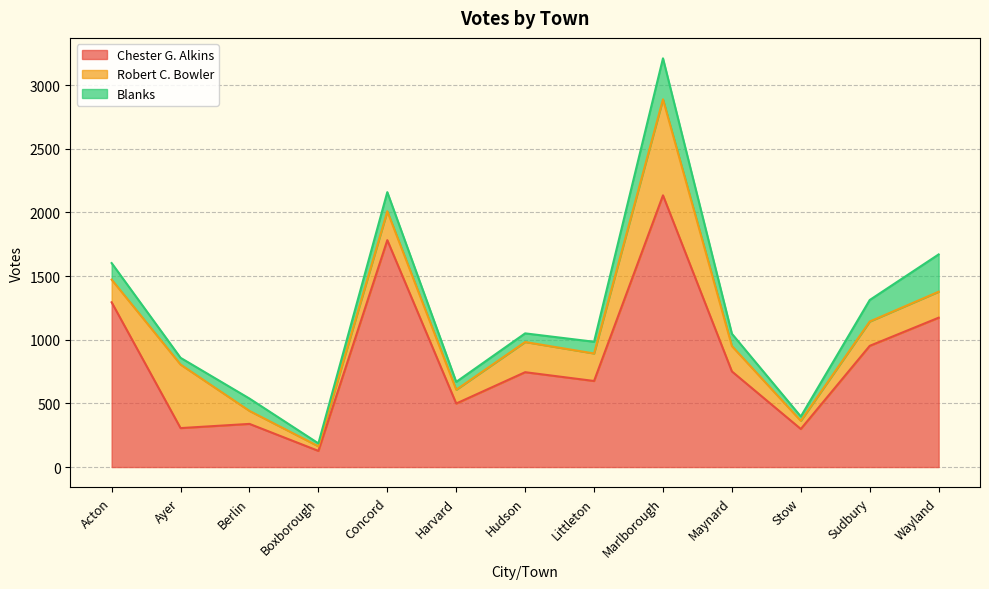

True or false: Chester G. Alkins has more than 0 interior local peaks.

True